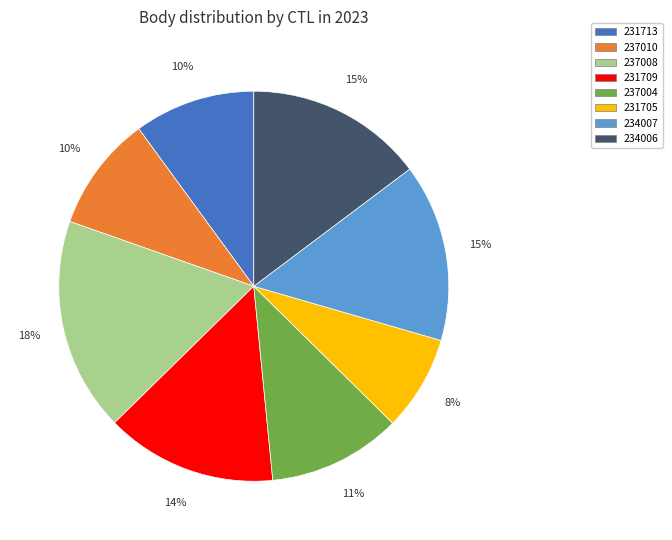

Combined, do 234007 and 237008 account for over 50%?

No